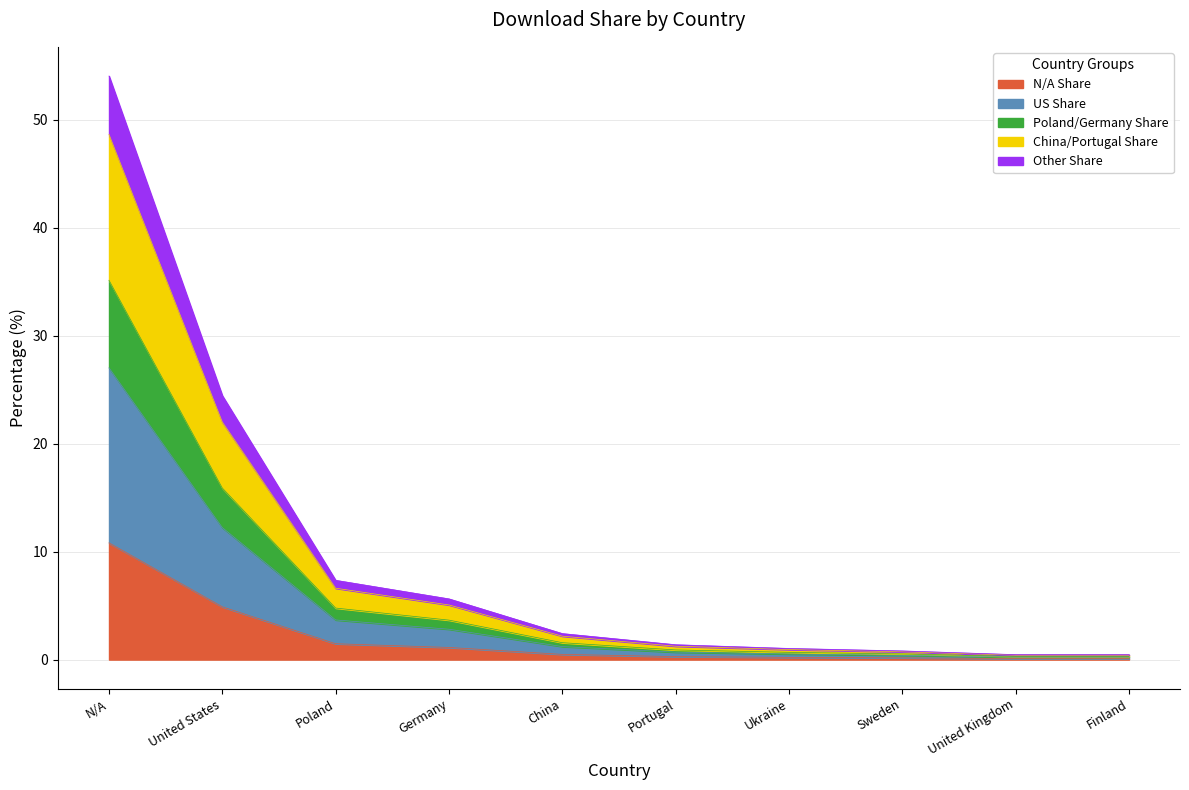

What is the label of the 8th point from the left?

Sweden